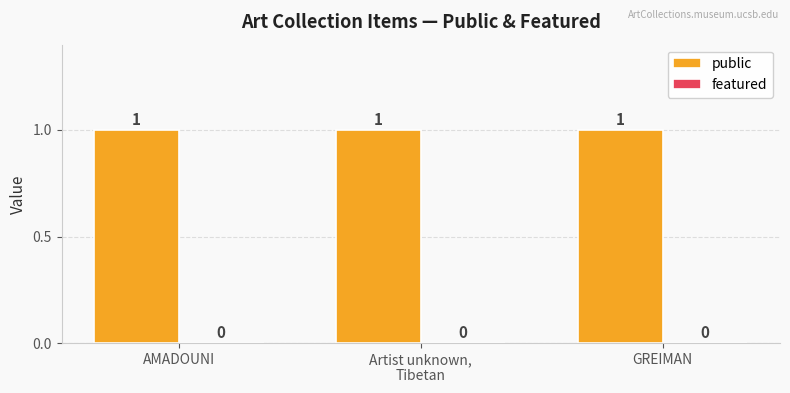

Reading right to left, what are all the values shown in this chart?

public: GREIMAN=1	Artist unknown,
Tibetan=1	AMADOUNI=1
featured: GREIMAN=0	Artist unknown,
Tibetan=0	AMADOUNI=0